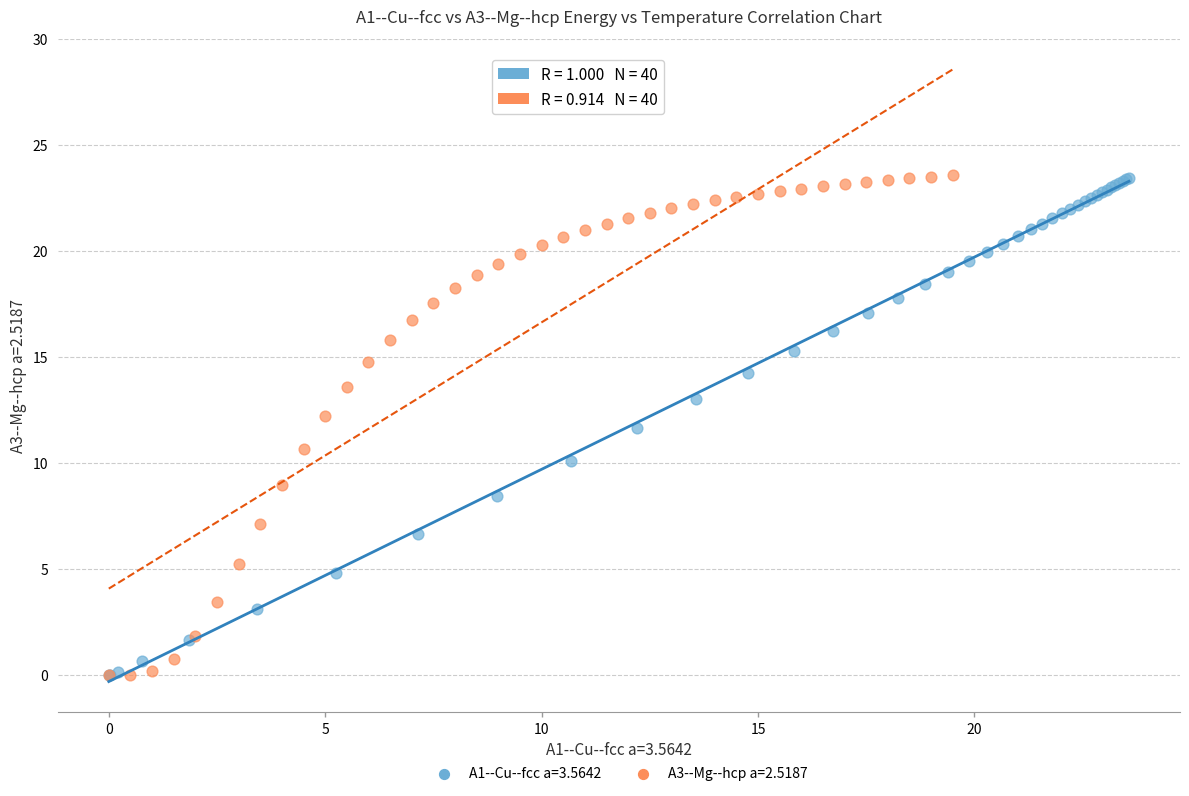

Which series has the largest Y range (max minus min)?

A3--Mg--hcp a=2.5187